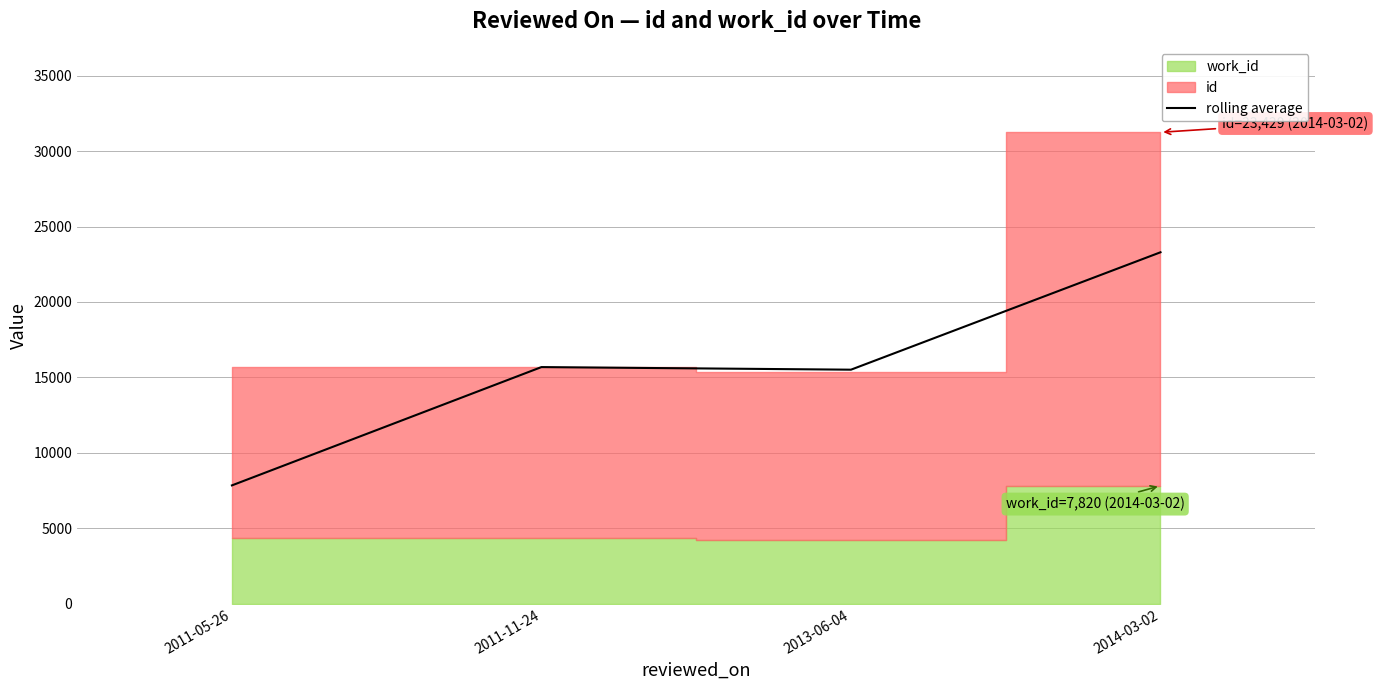

Reading right to left, list all the values displayed in this chart.

2014-03-02=23295.5	2013-06-04=15513.0	2011-11-24=15685.5	2011-05-26=7843.5